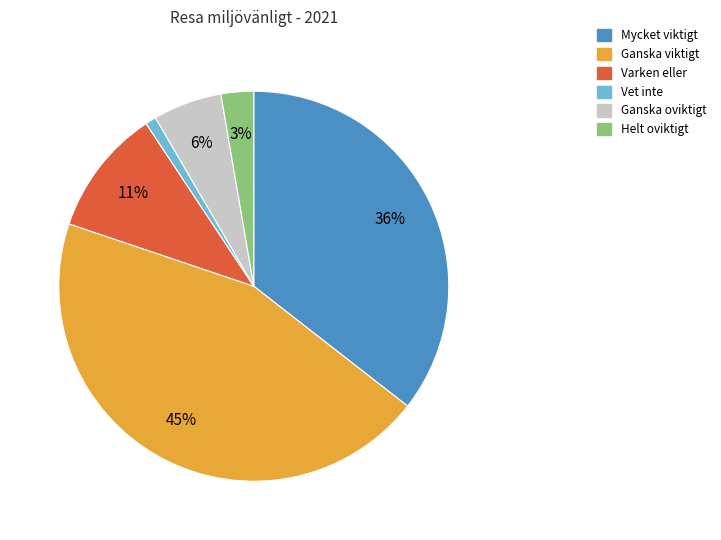

What is the smallest slice in the pie chart?

Vet inte